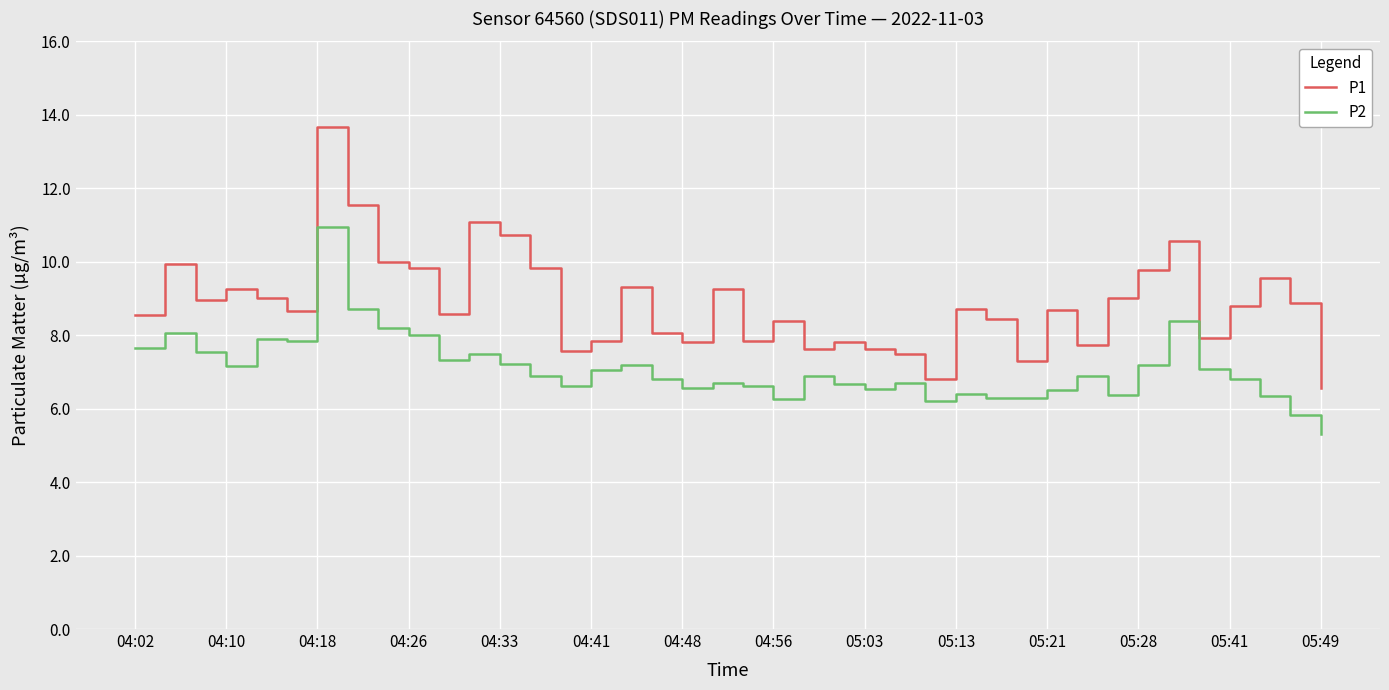

What is the difference between the maximum and minimum values in the P1 series?

7.1